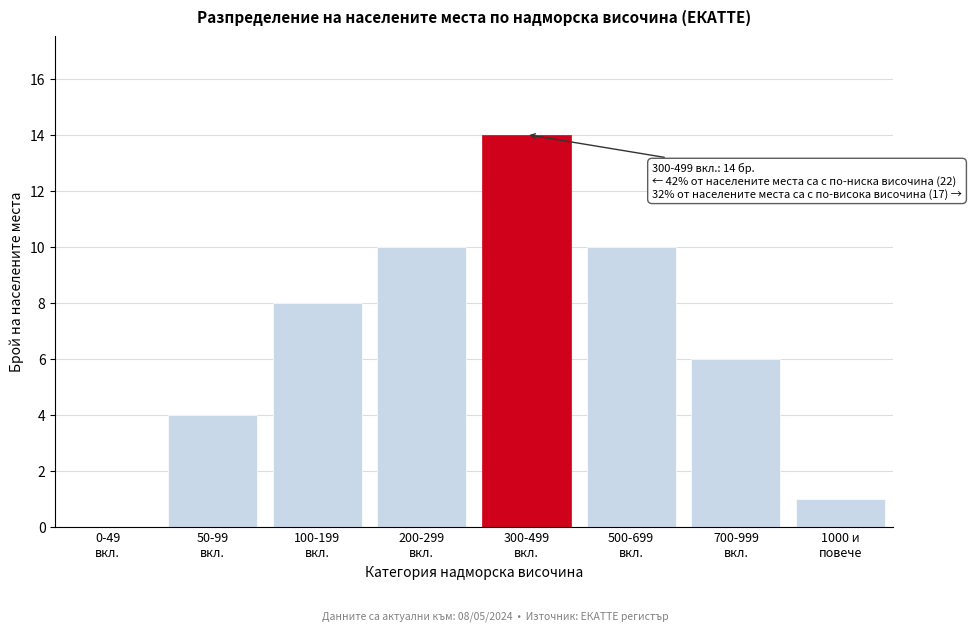

What is the greatest value displayed?

14